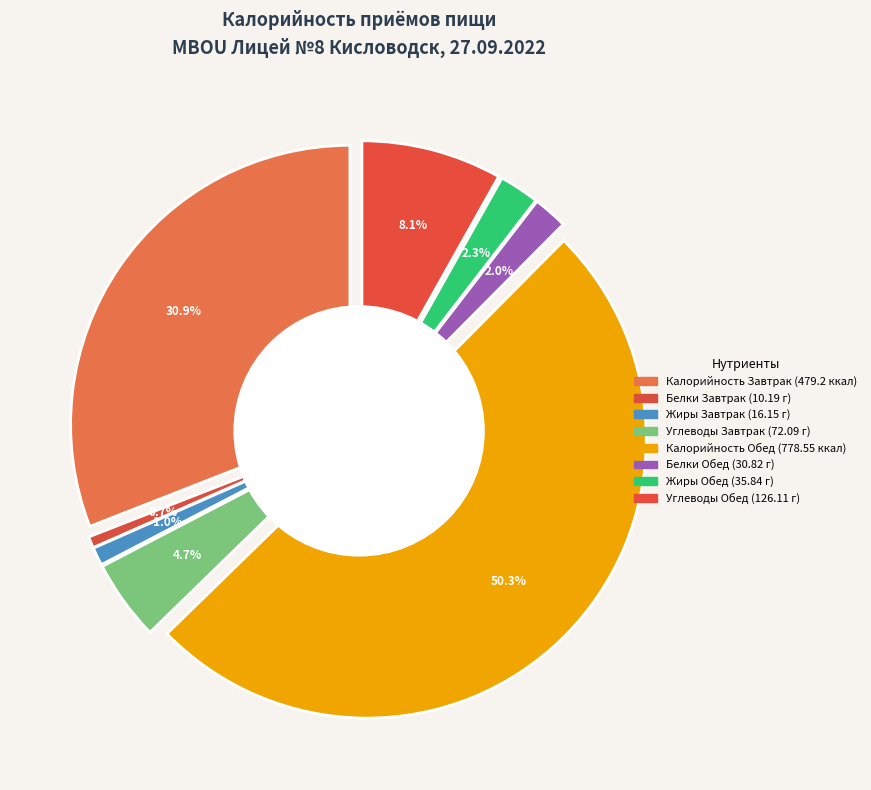

What percentage do Завтрак and Обед together represent?

100.0%